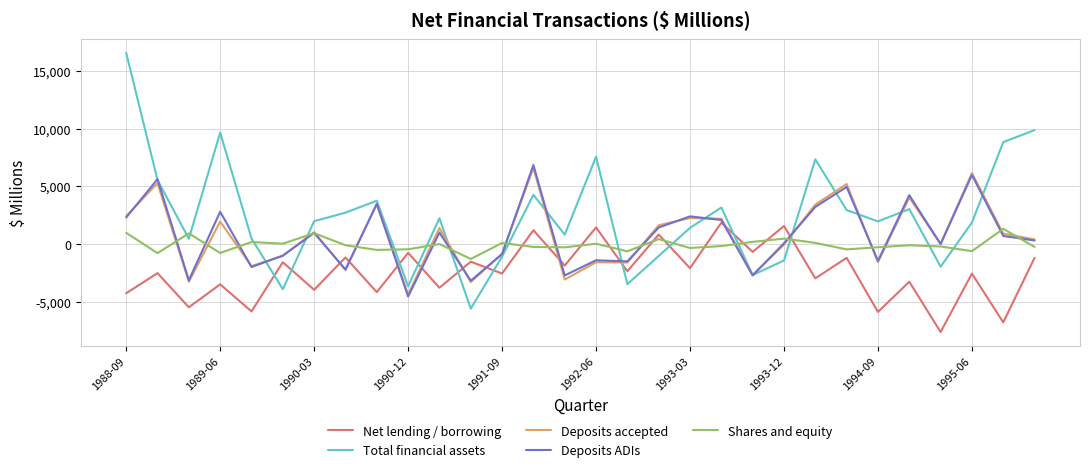

After their last crossing, which series has the higher values: Deposits accepted or Net lending / borrowing?

Deposits accepted